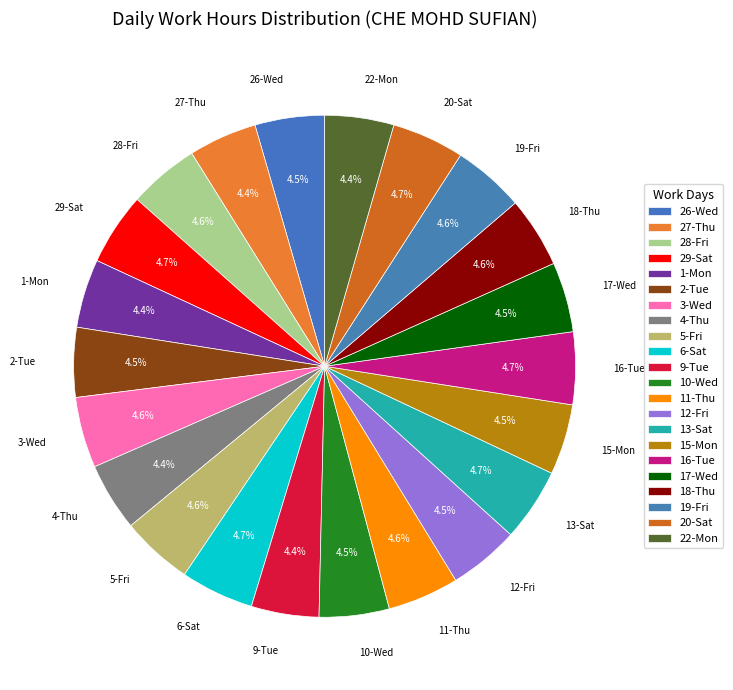

How many segments does this pie chart have?

22